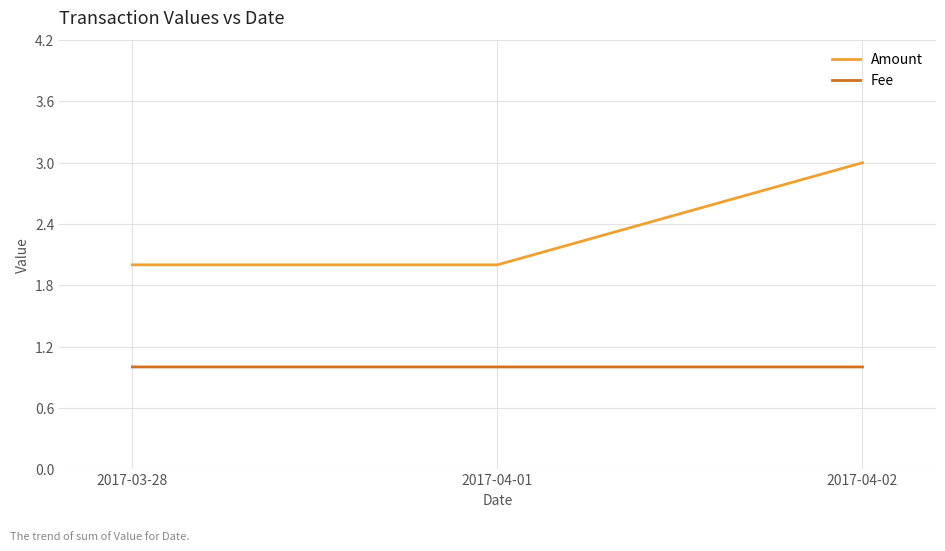

Rank the series by their maximum value, from lowest to highest.

Fee, Amount